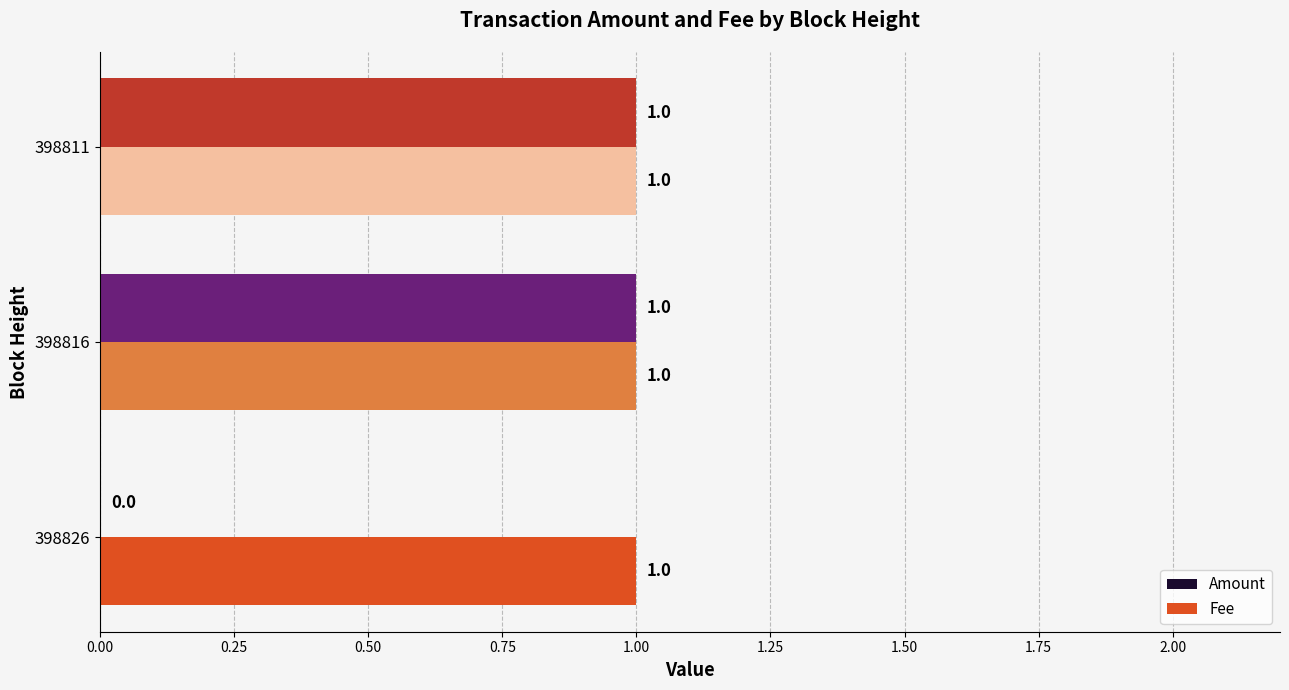

How many Amount values are between 0 and 1?

3